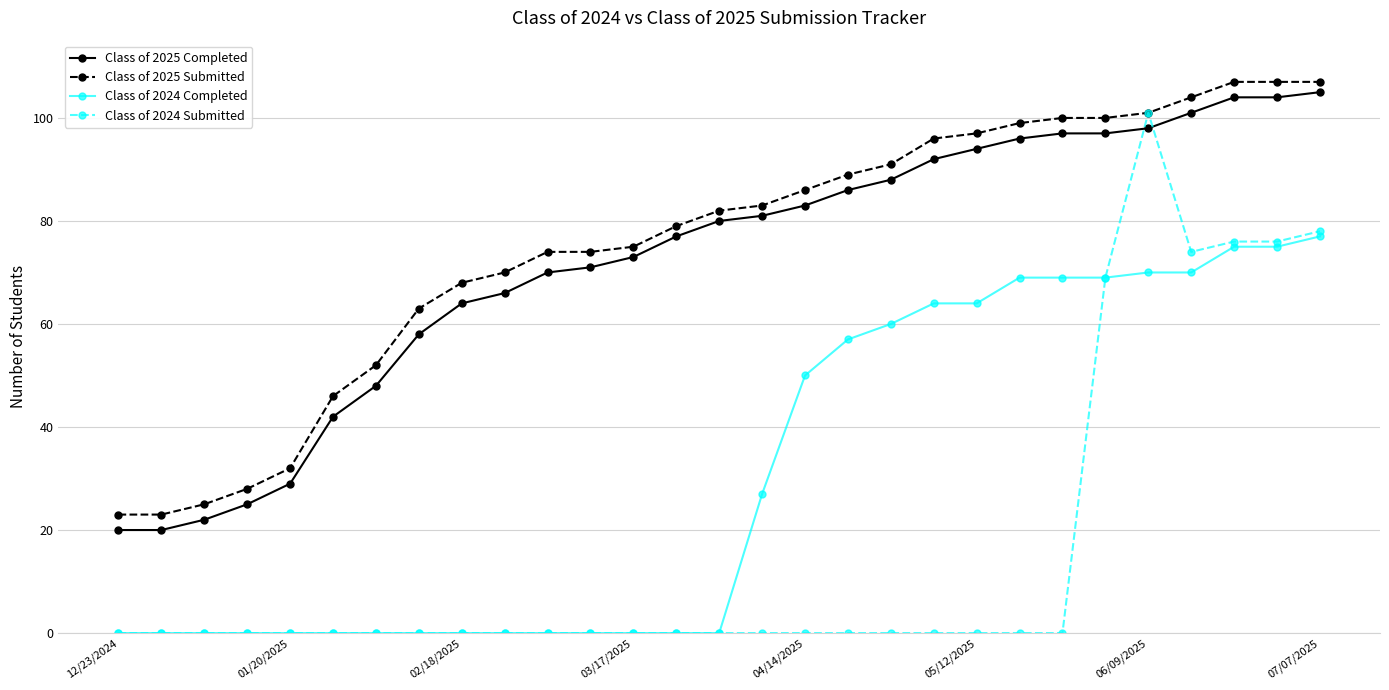

What is the minimum value for Class of 2025 Submitted?

23